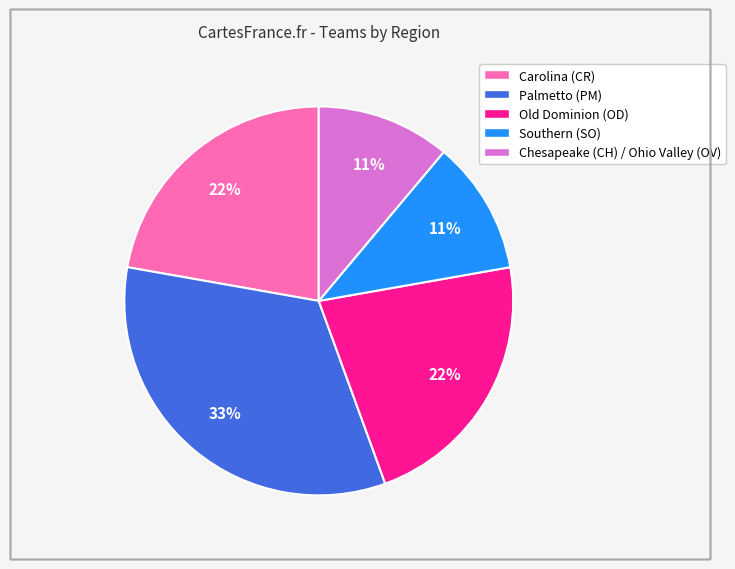

Does any single category account for the majority?

No